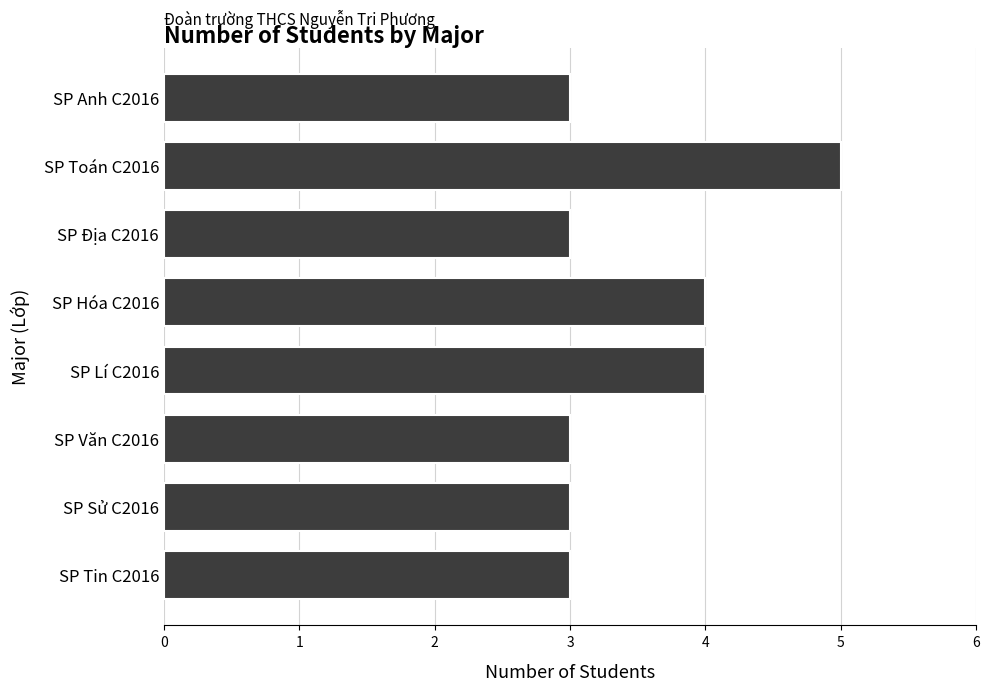

How many values are between 3 and 4?

7